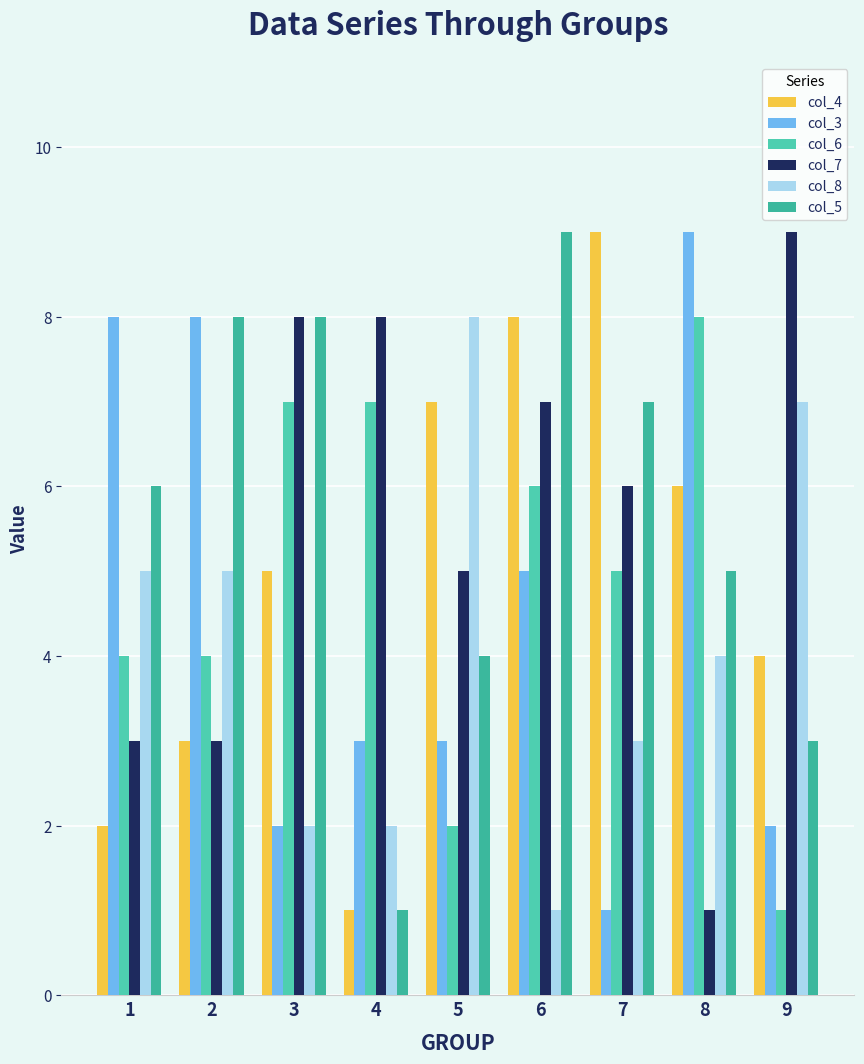

How many bars are there in total?

54